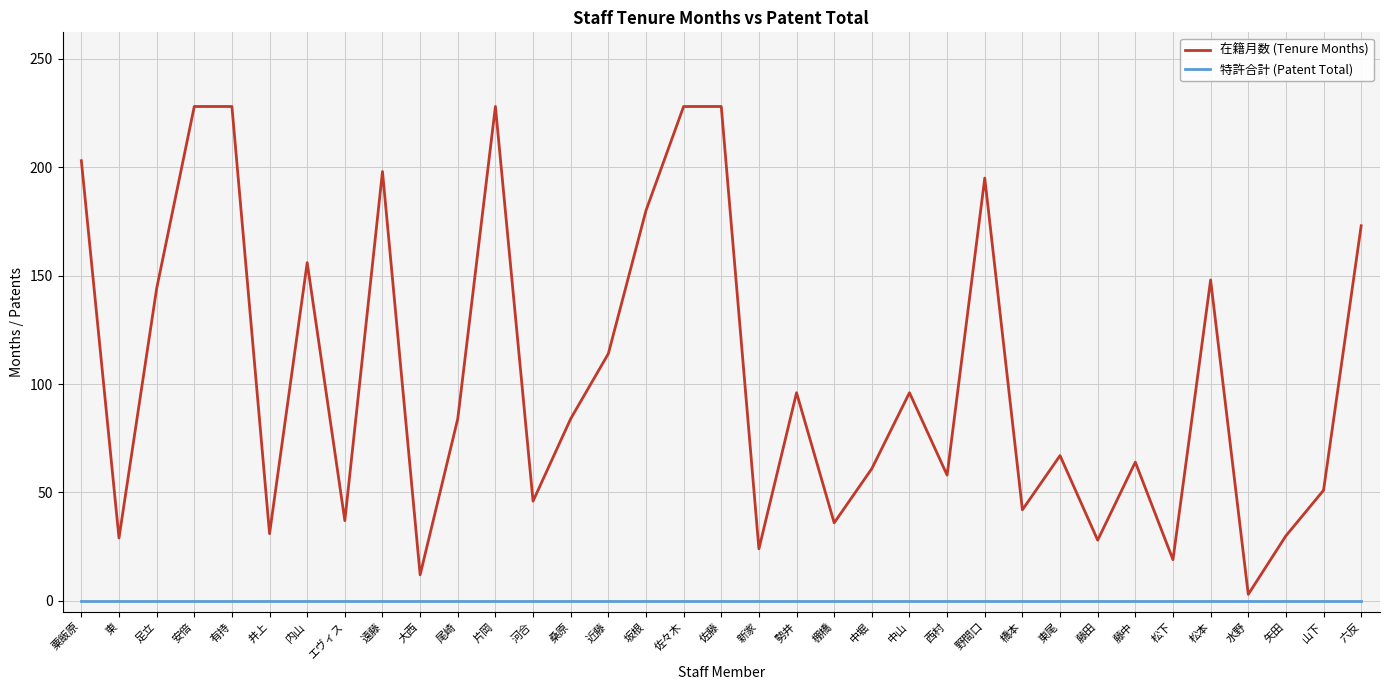

True or false: 在籍月数 (Tenure Months) has a value of 30 at 矢田.

True